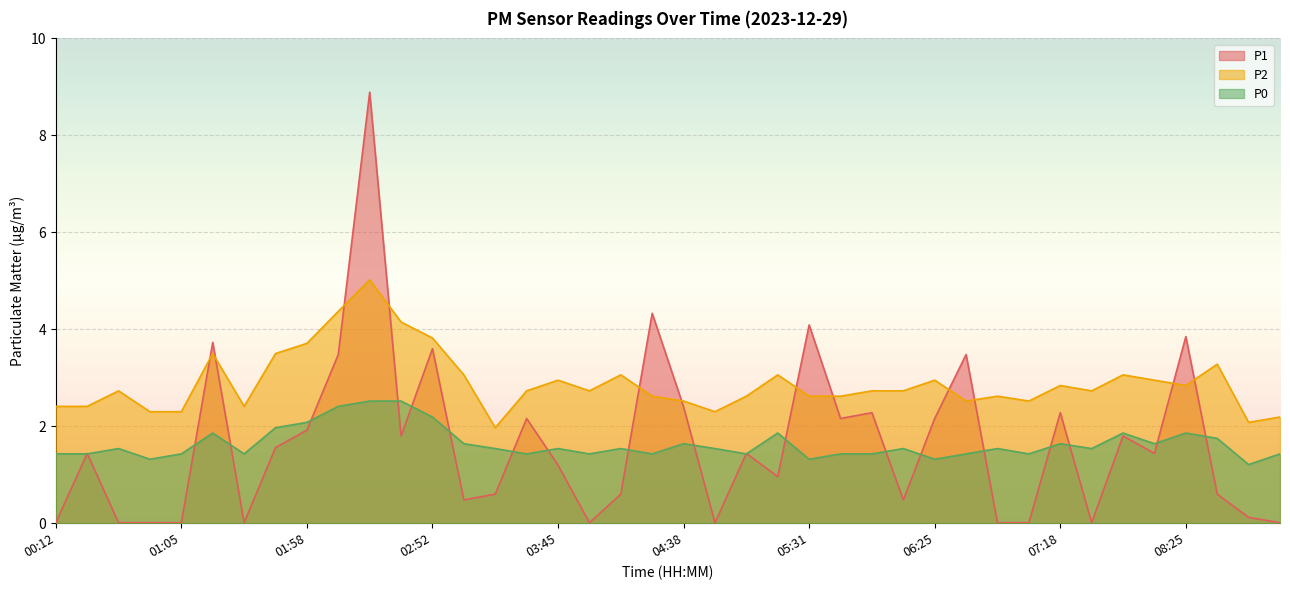

What is the spread (max minus min) of values at 03:32?

1.3